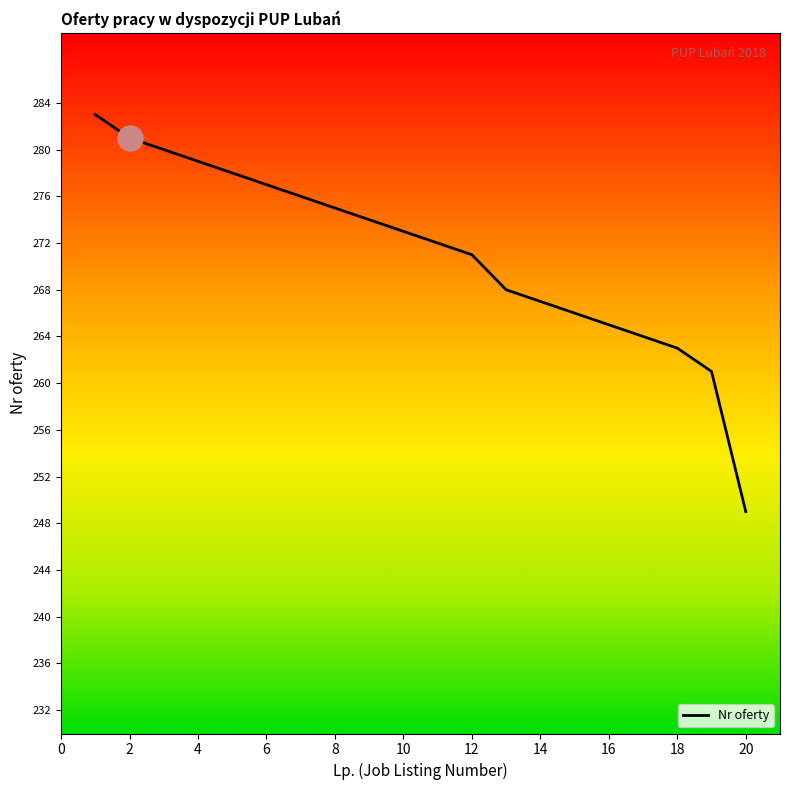

Reading right to left, what are all the values shown in this chart?

249	261	263	264	265	266	267	268	271	272	273	274	275	276	277	278	279	280	281	283